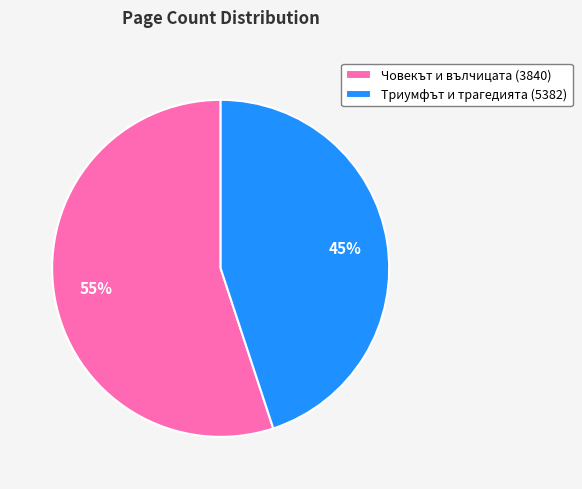

How many segments does this pie chart have?

2